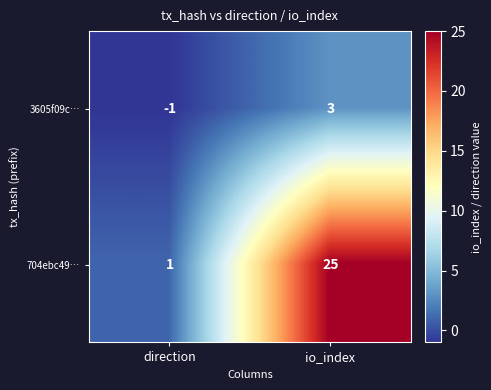

How many categories are shown in the chart?

2